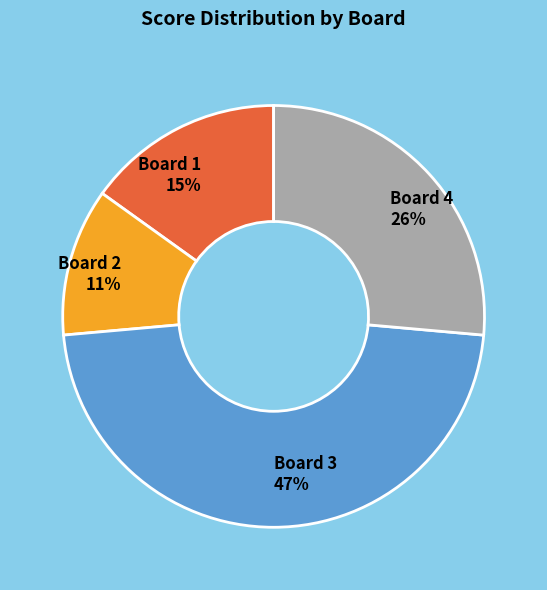

Does any single category account for the majority?

No